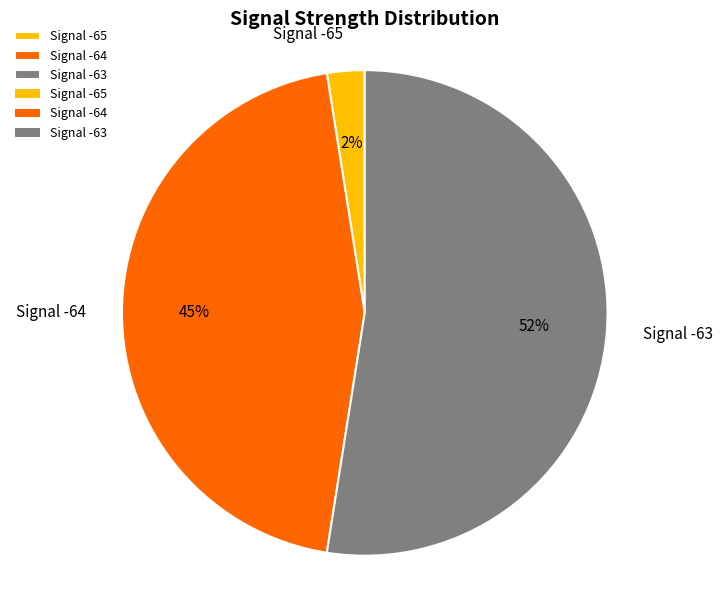

Count the number of slices in the pie.

3